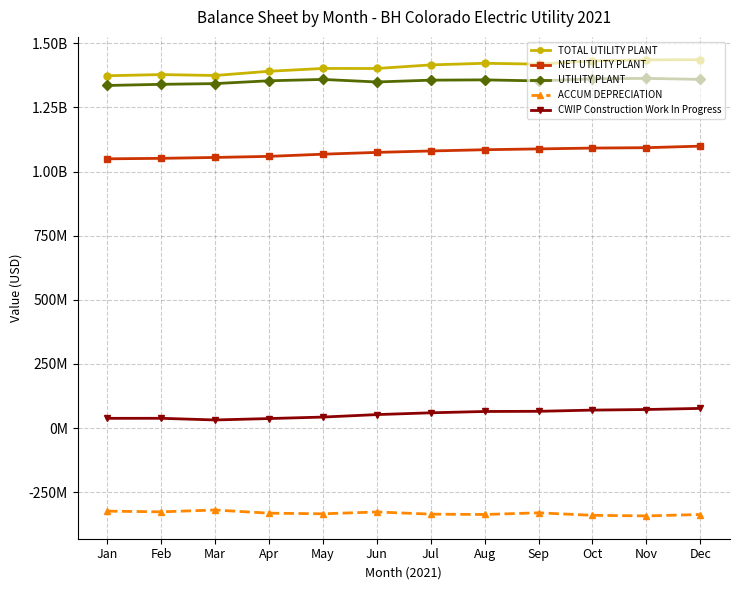

Which label corresponds to the smallest value in the chart?

Nov